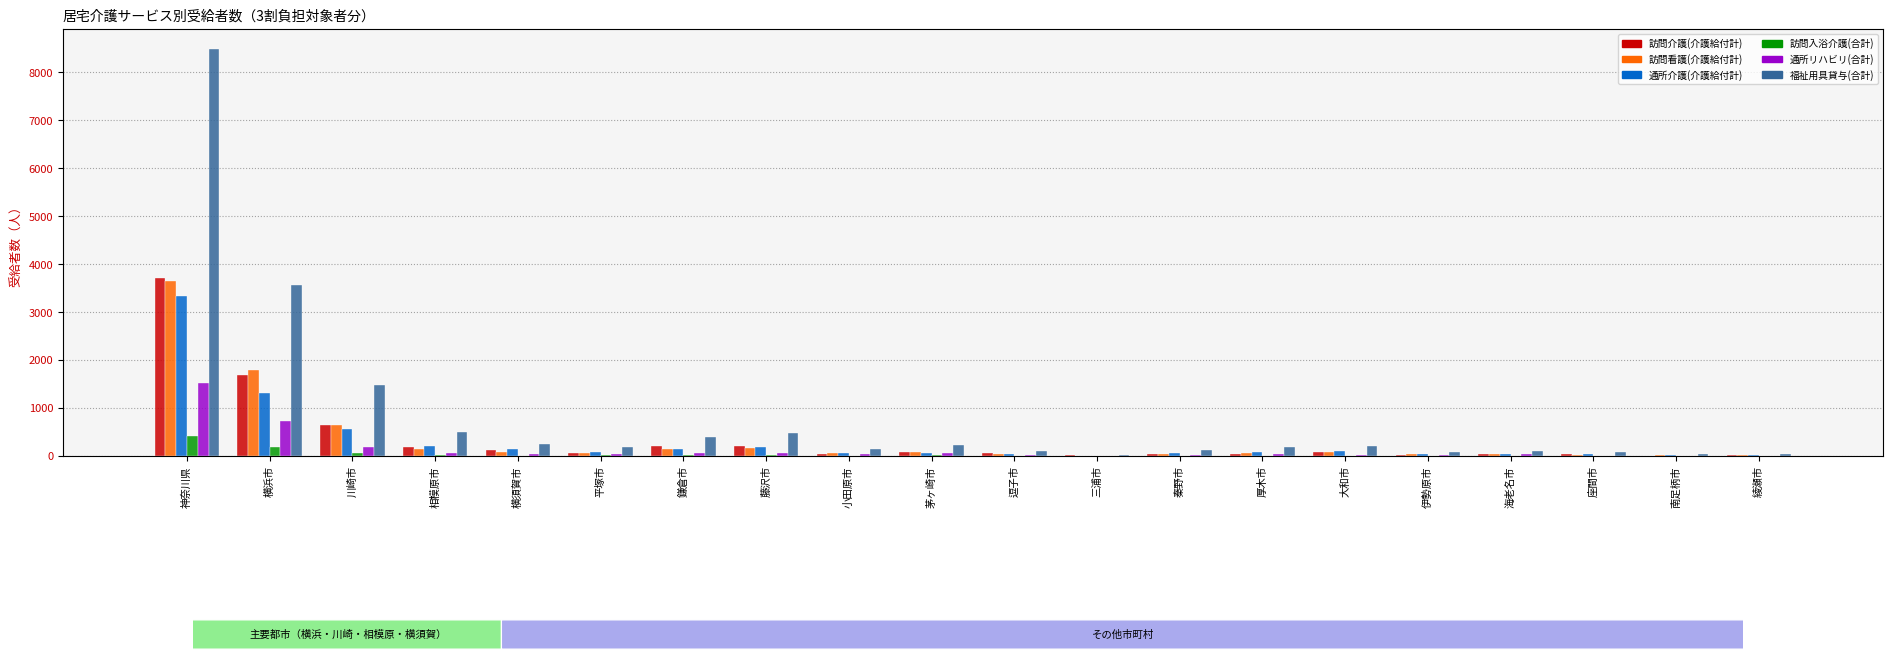

What is the greatest value displayed?

8483